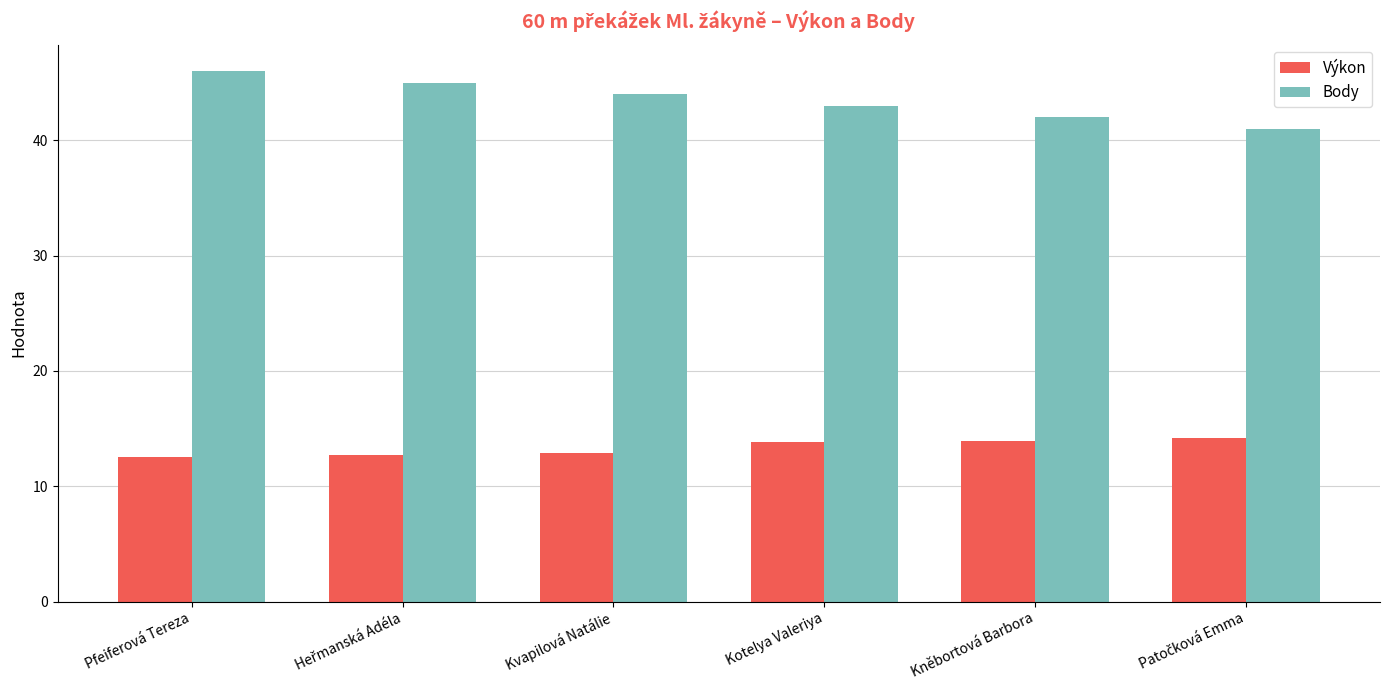

Rank the series by their maximum value, from highest to lowest.

Body, Výkon